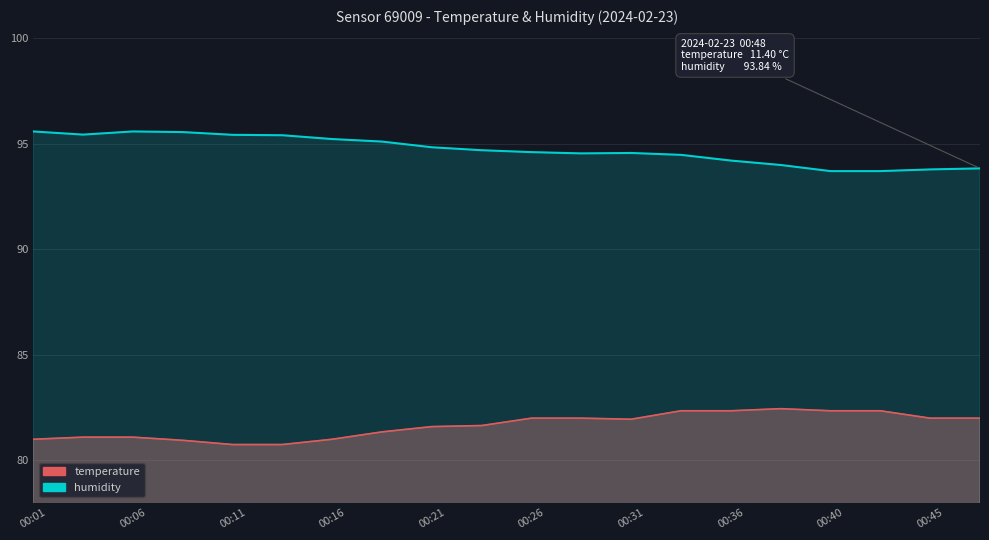

At which label is humidity closest to 94?

00:38